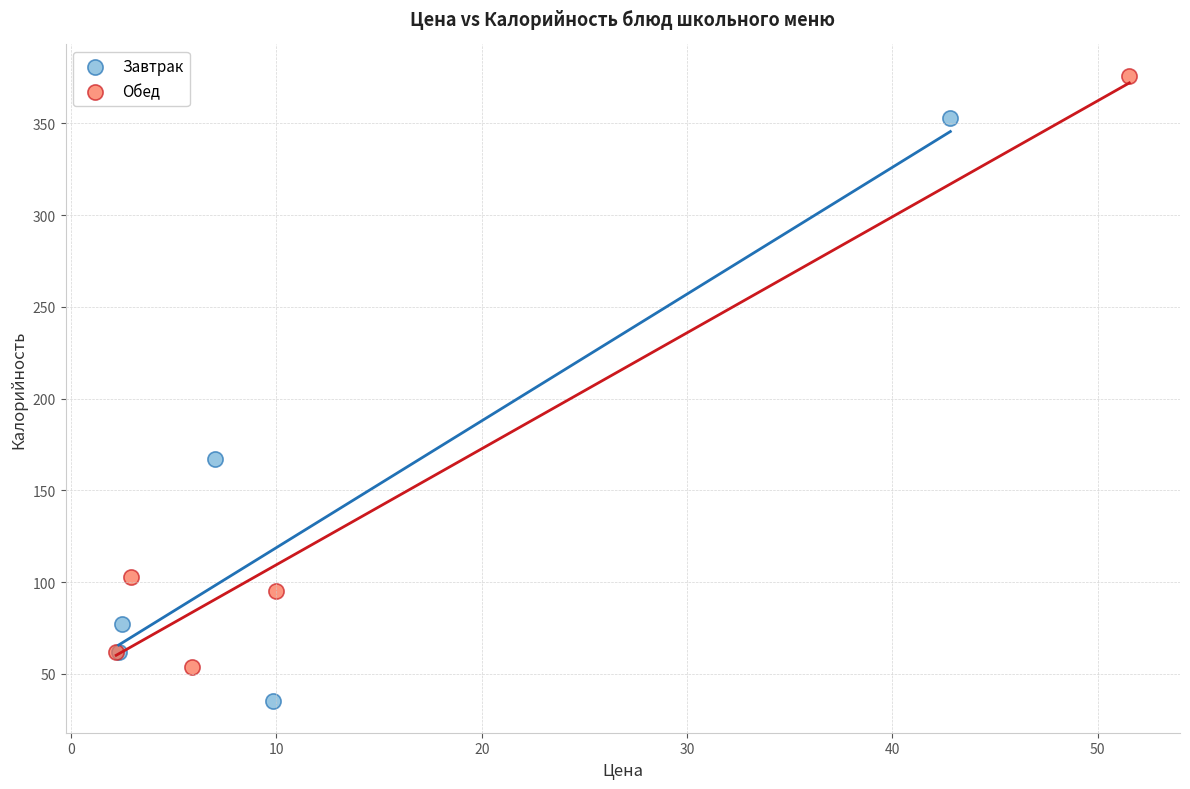

Which series reaches the minimum Y coordinate?

Завтрак